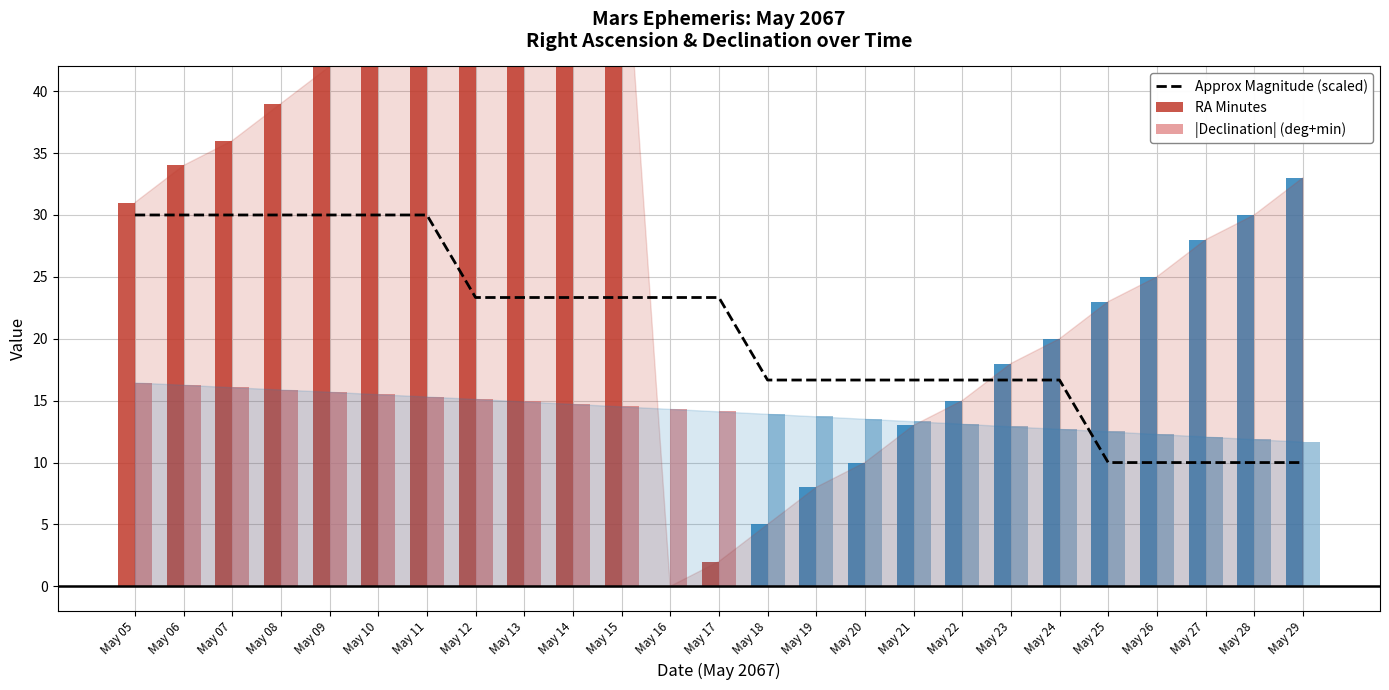

What is the difference between the highest and lowest values at May 06?

17.7